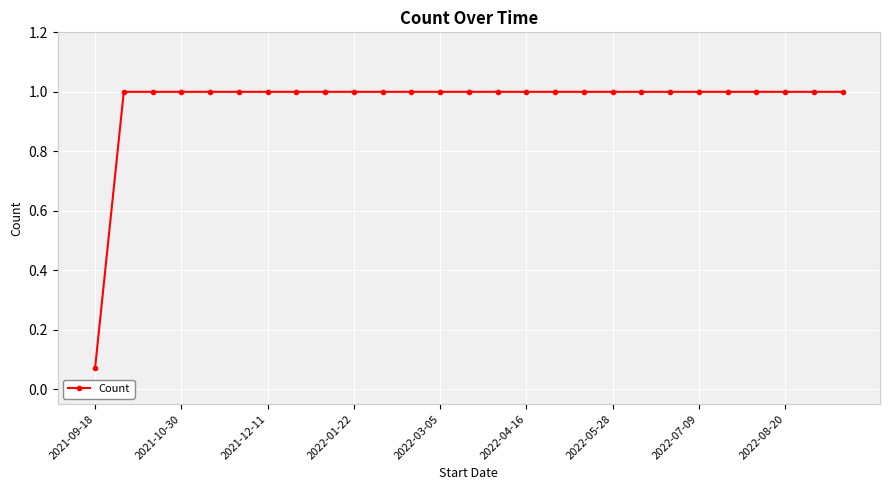

What is the value of the 26th point from the left?

1.0